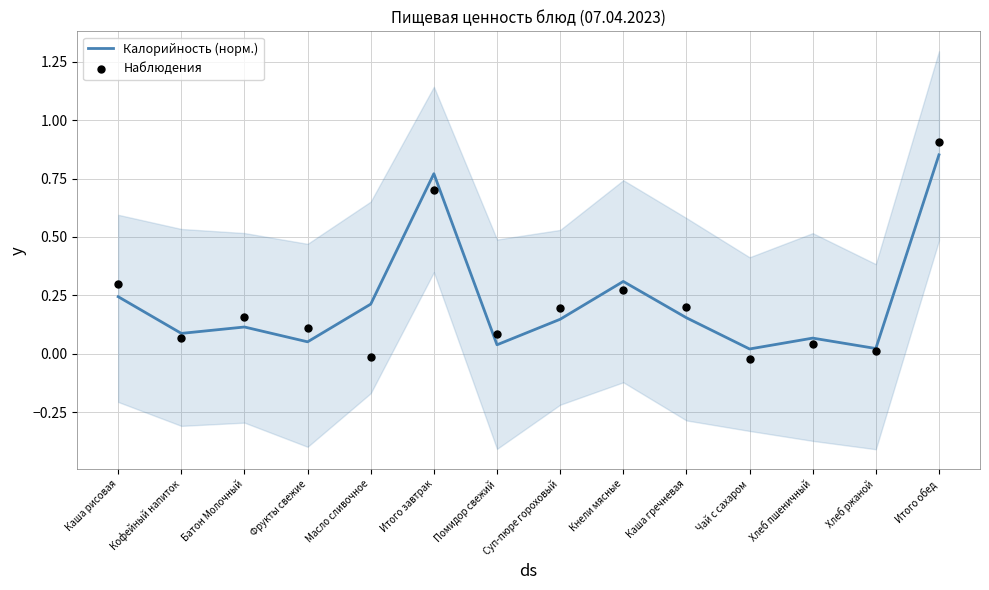

Which series has the widest spread of Y values?

Наблюдения